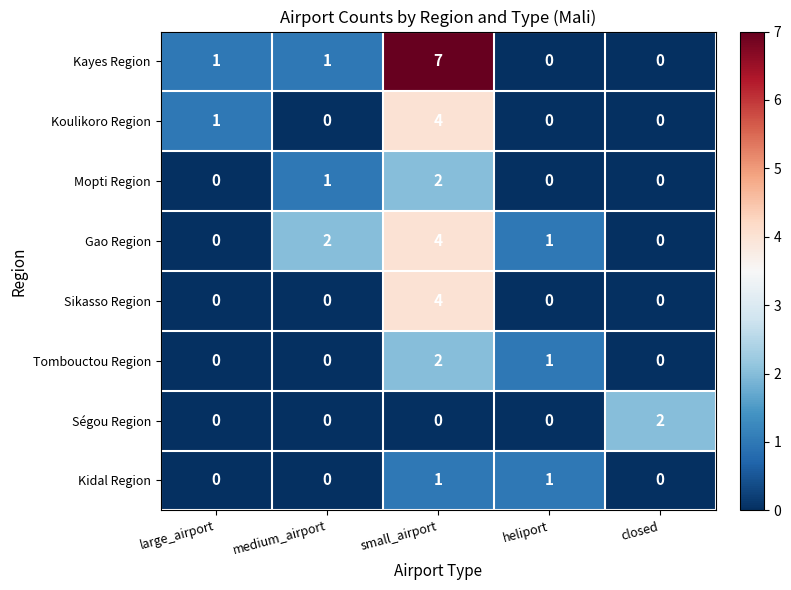

What is the maximum value shown in the chart?

7